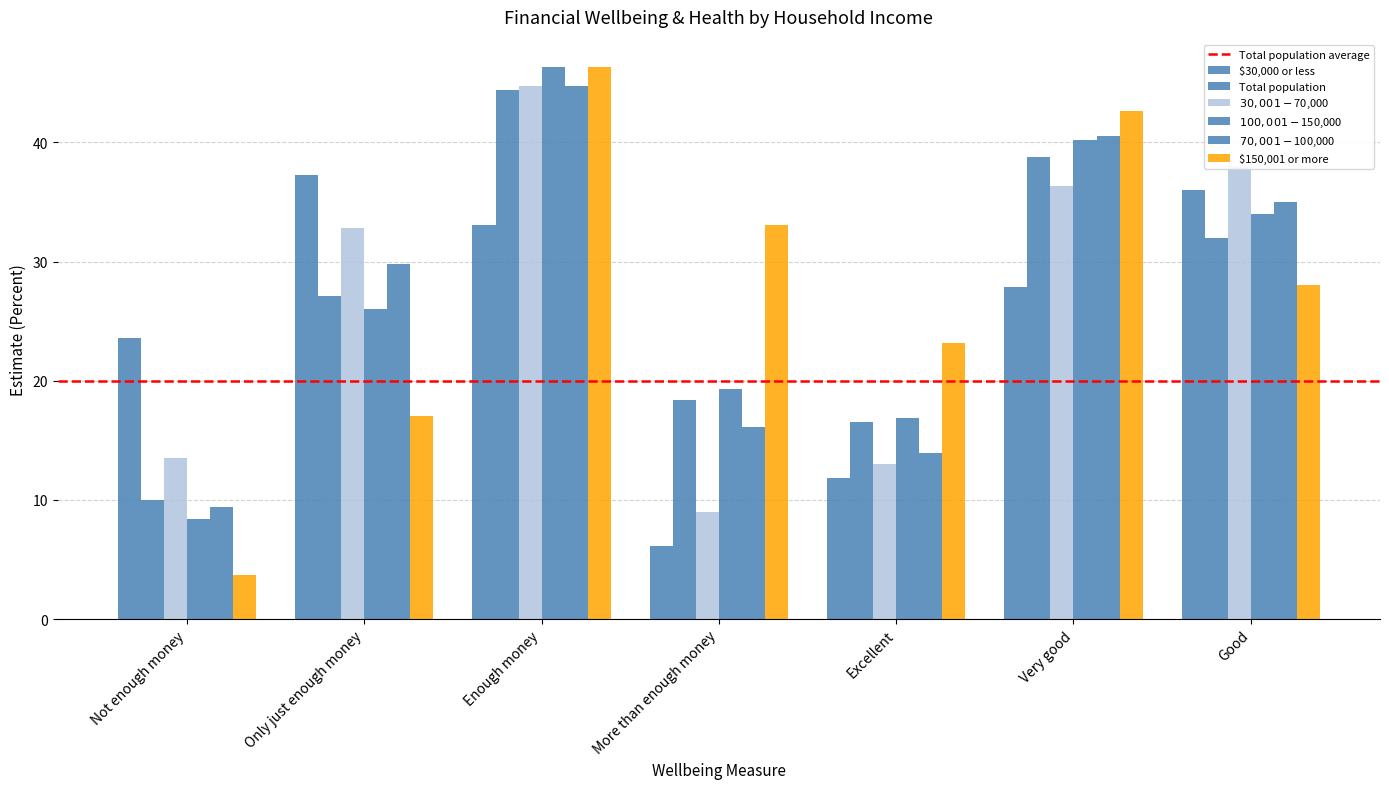

At which category is the sum across all series the highest?

Enough money